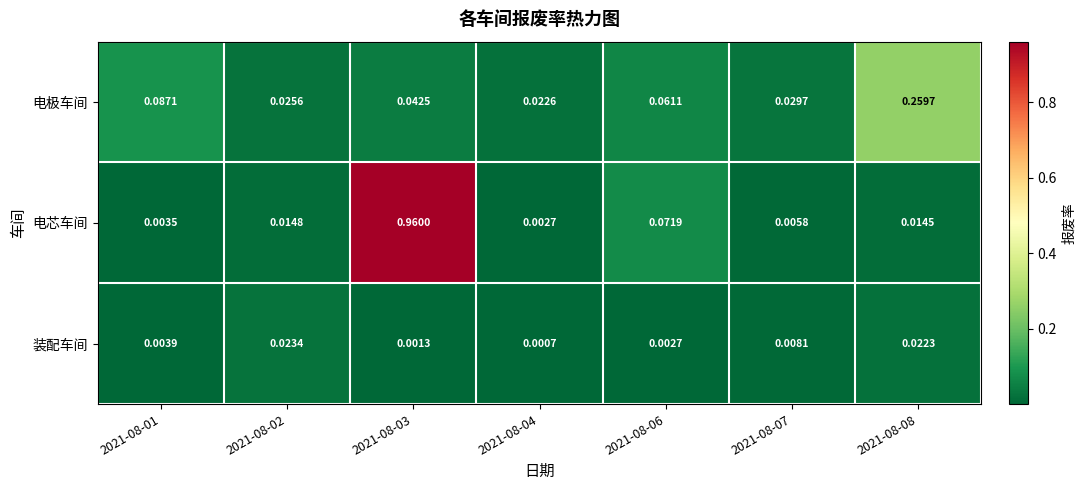

Which series changed the most between 2021-08-04 and 2021-08-07?

装配车间